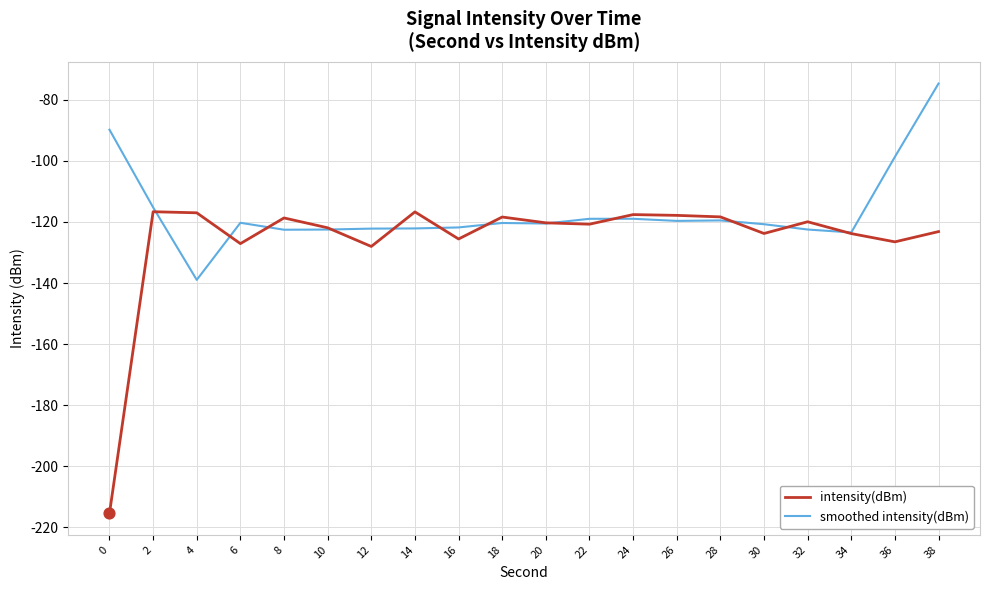

Which series has the largest total across all categories?

smoothed intensity(dBm)